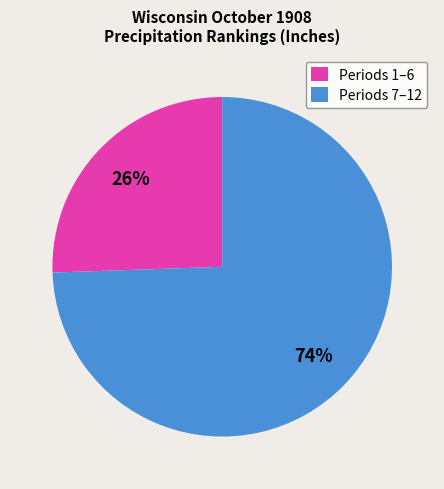

Is it true that Periods 7–12 is 74% of the pie?

True